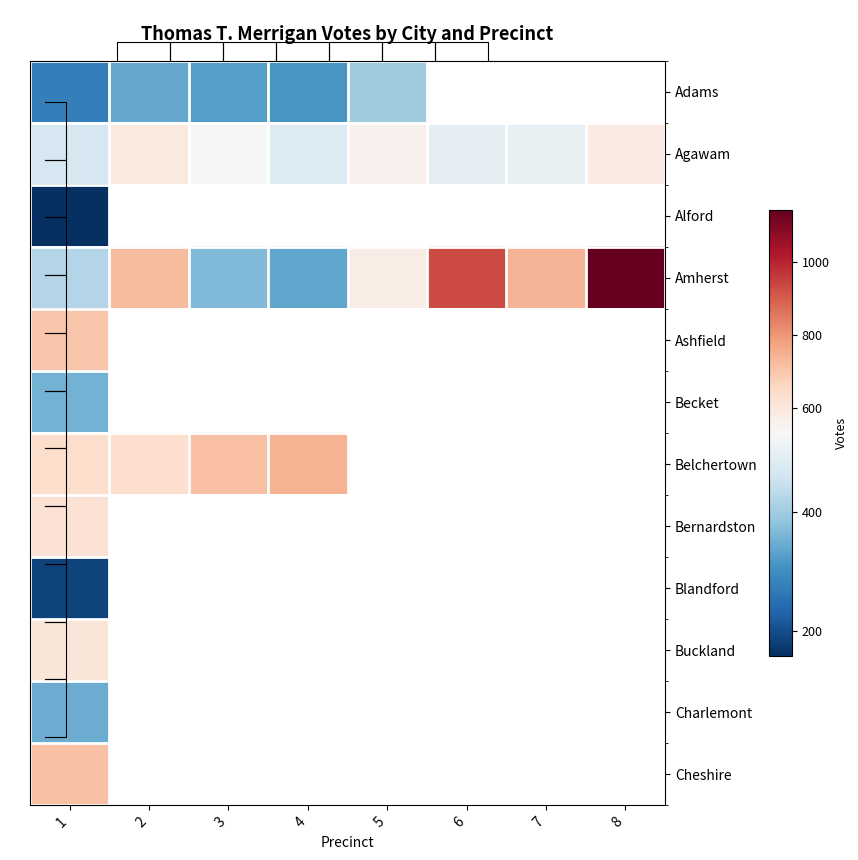

What value does the Buckland series have at 1?

607.0